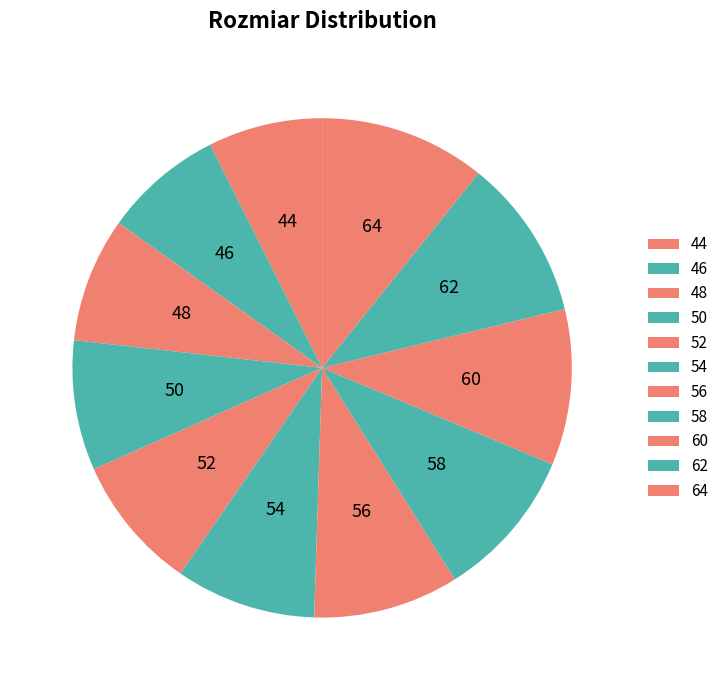

Combined, do 56 and 64 account for over 50%?

No